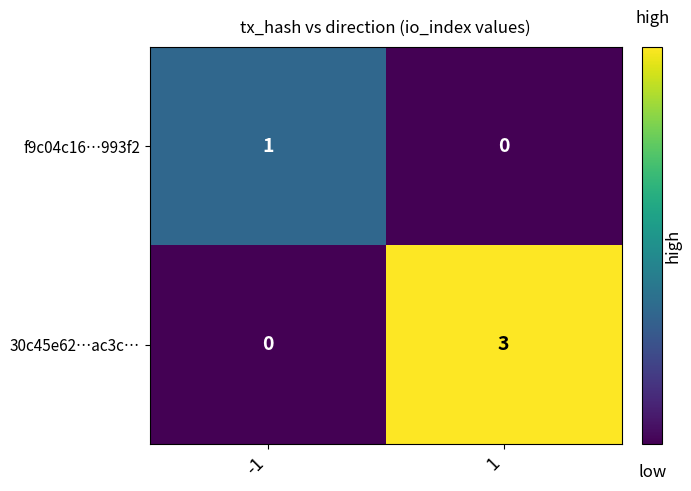

At which category does the chart reach its peak across all series?

1